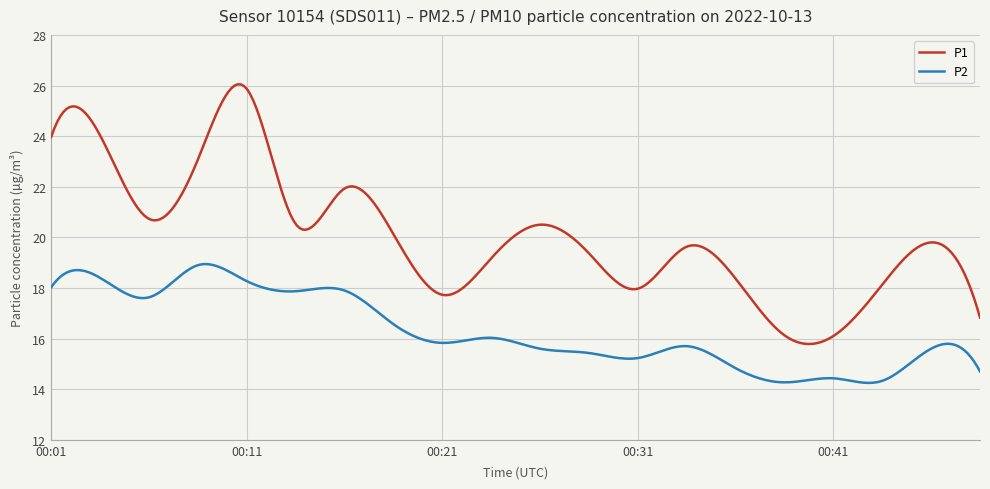

What is the highest value of the P1 series?

26.0